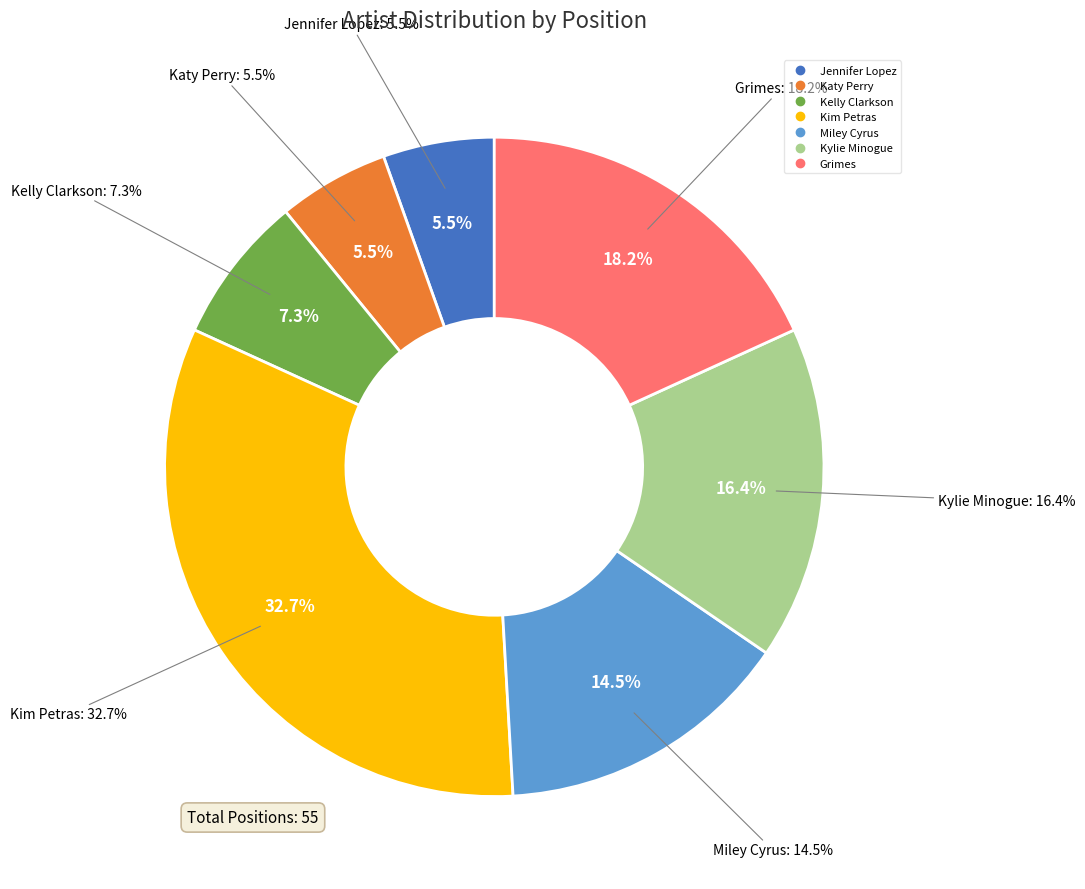

How many slices are in this pie chart?

7